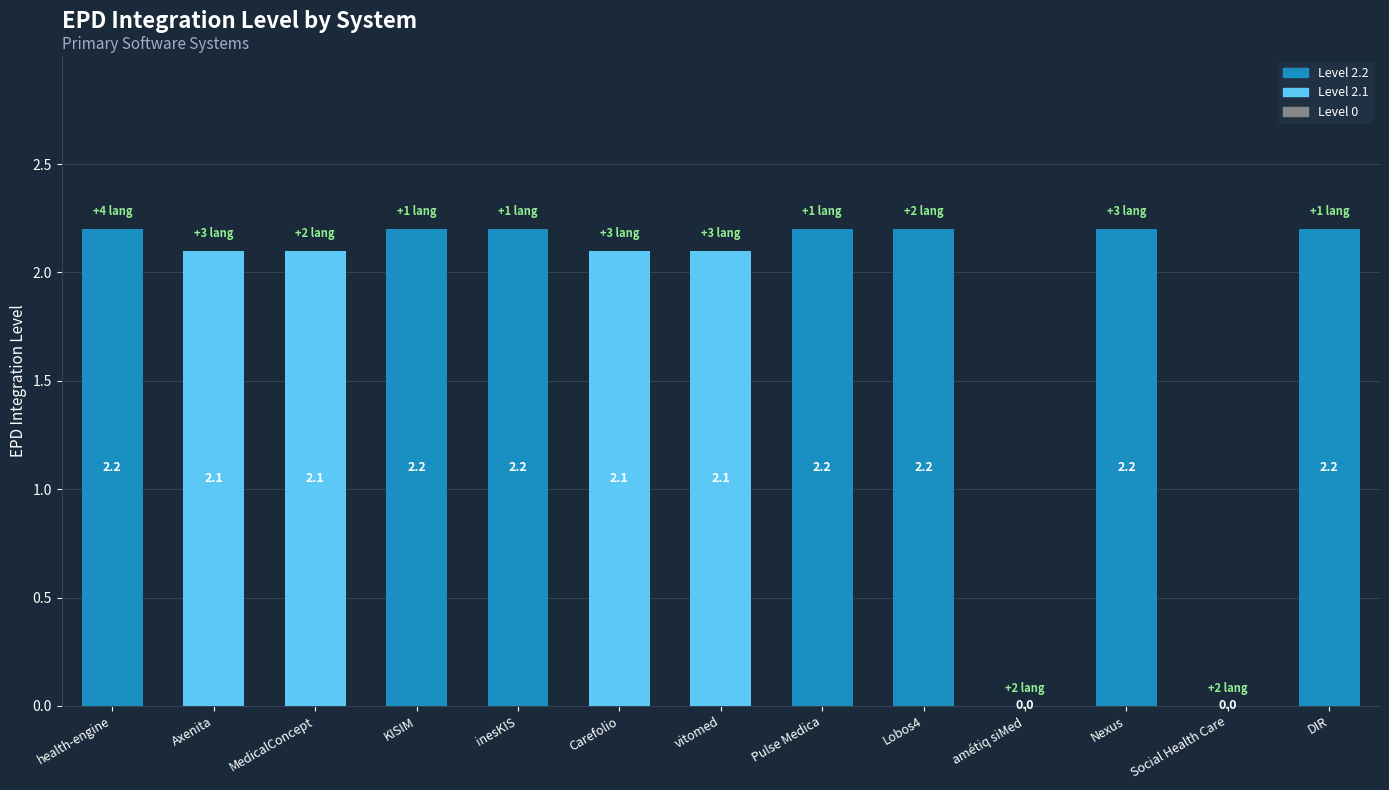

What is the change in value from health-engine to Social Health Care?

-2.2